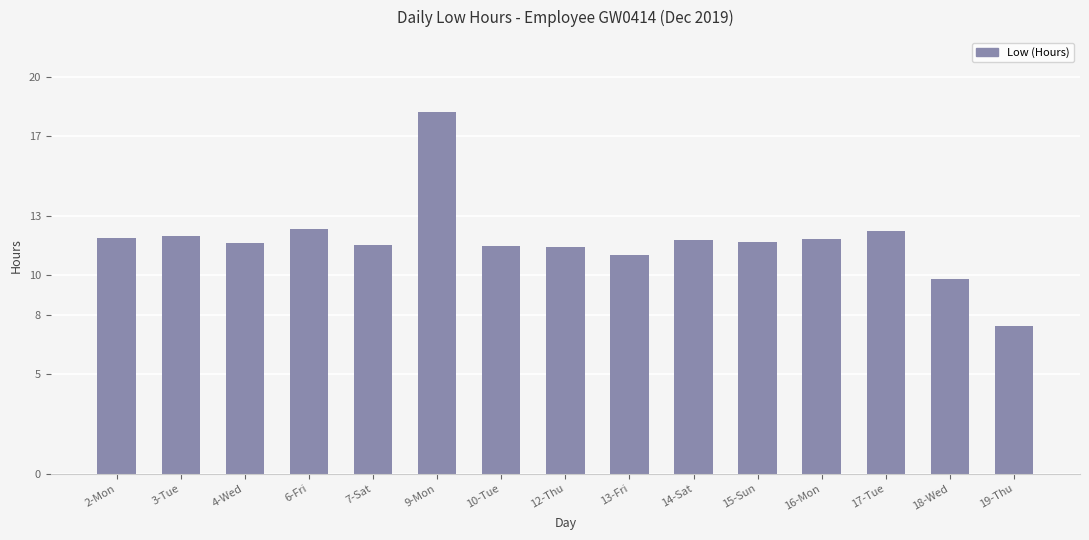

What is the greatest value displayed?

18.2